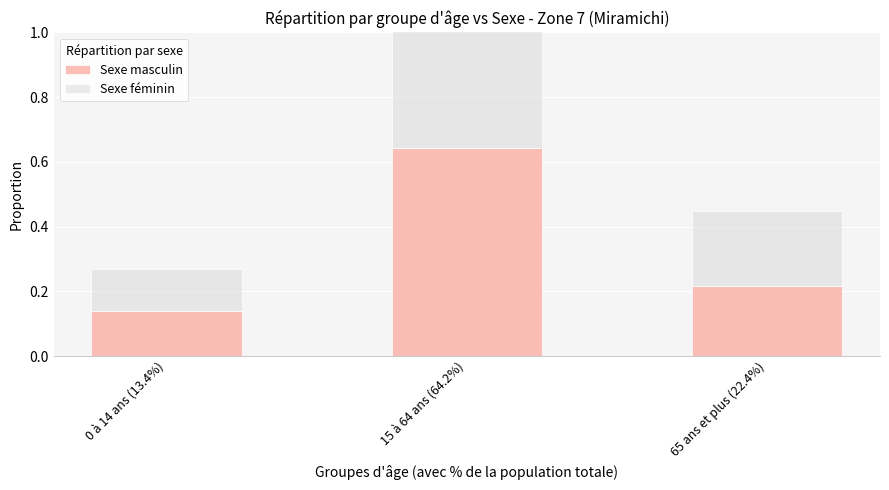

What is the difference between the second highest and minimum values in the Sexe masculin series?

0.1